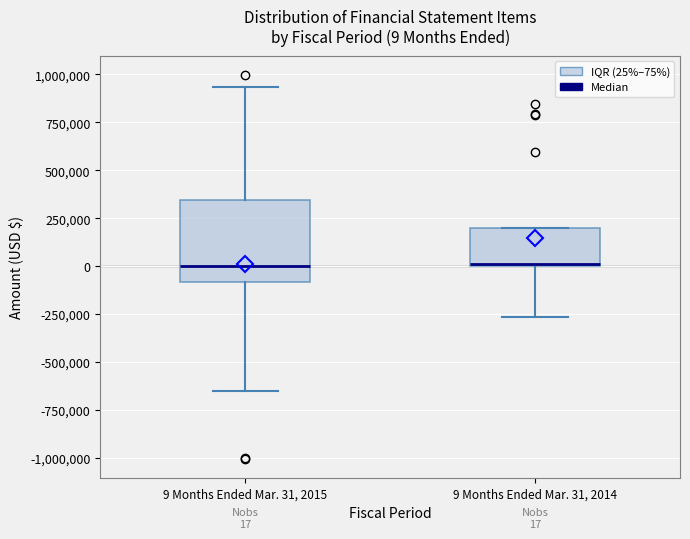

Comparing the boxes themselves (not the whiskers), which one is the tallest?

9 Months Ended Mar. 31, 2015